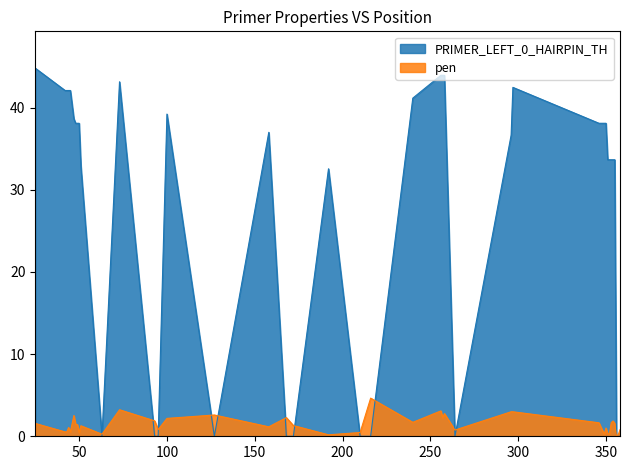

How many lines are shown in the chart?

2